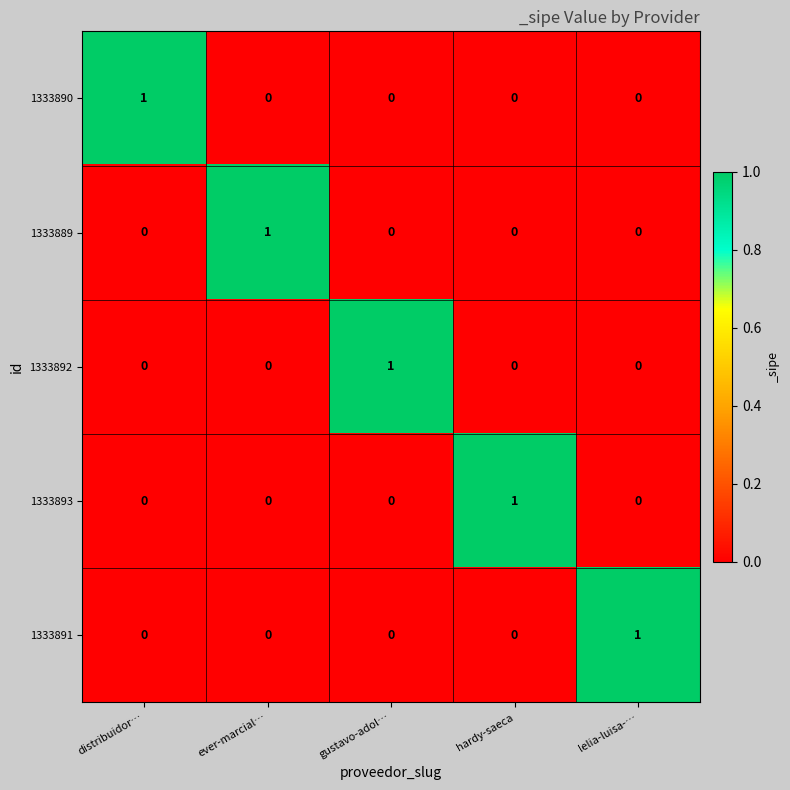

At how many categories does at least one series exceed 0?

5